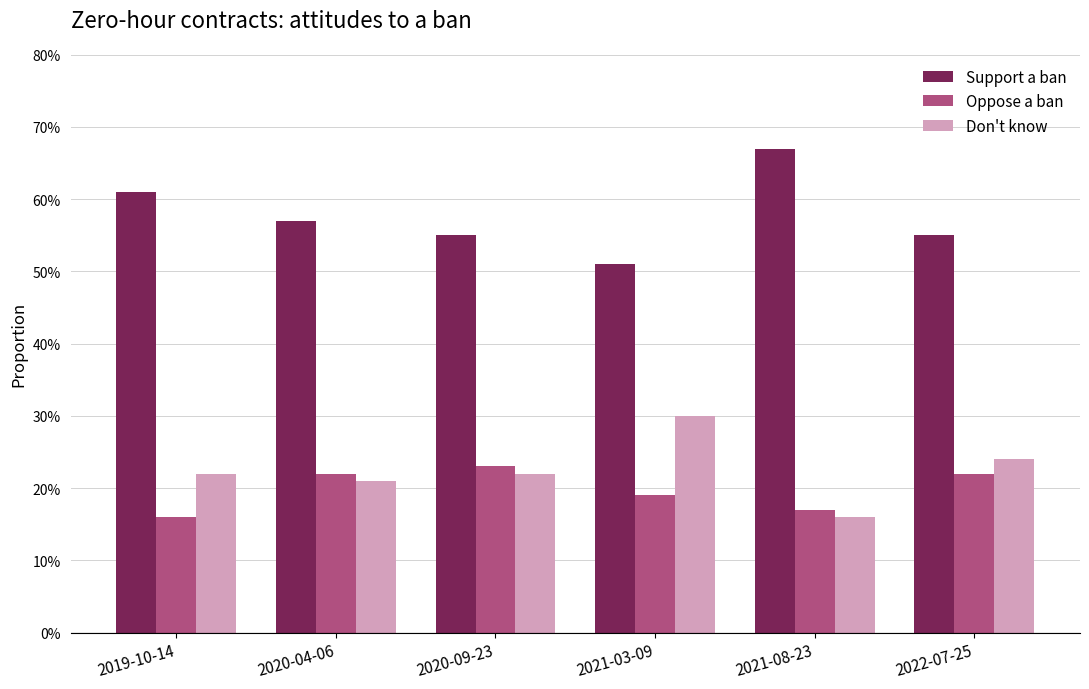

Is it true that Oppose a ban equals 0.2 at 2021-08-23?

True